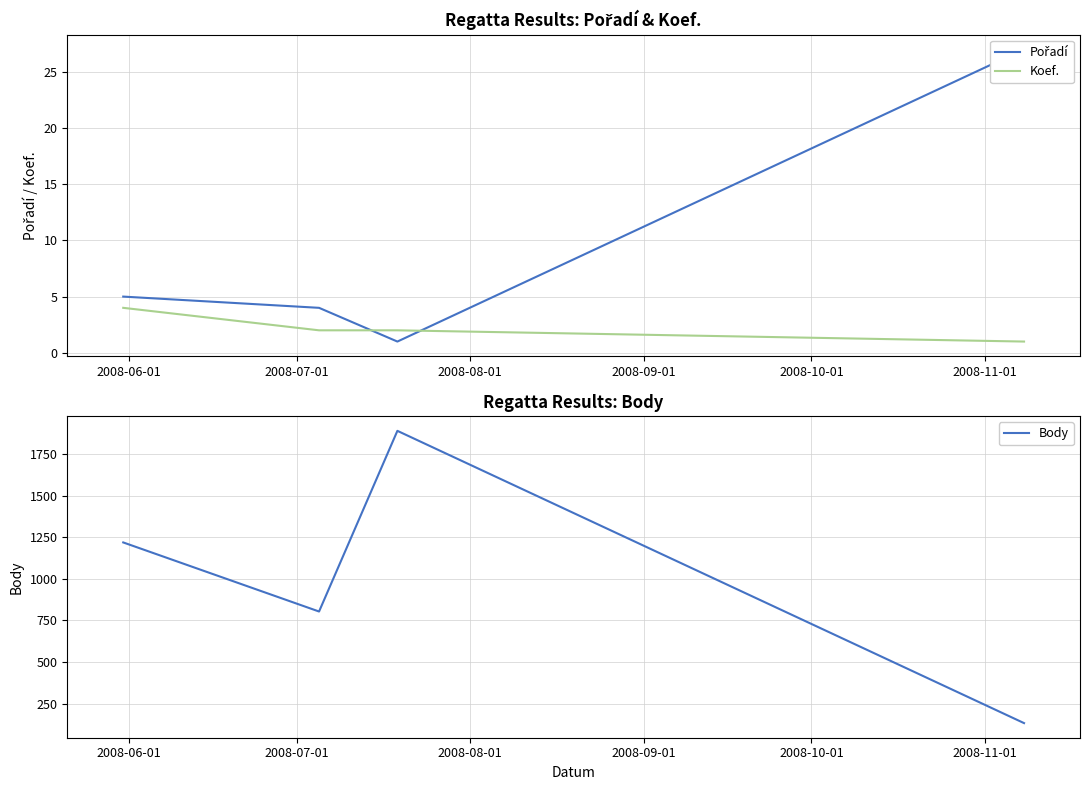

True or false: Koef. has more than 1 interior local peaks.

False